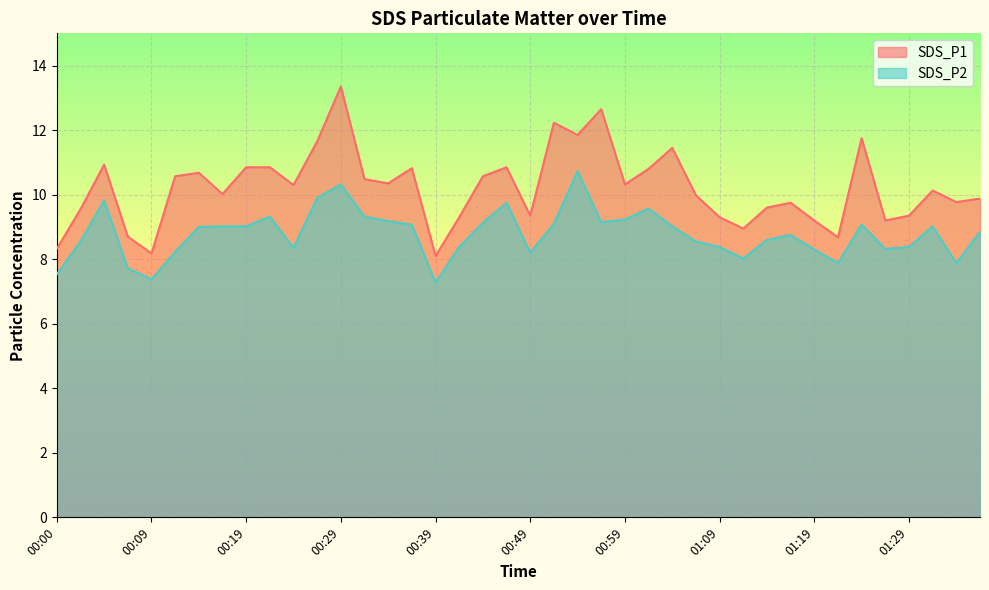

Is the value of SDS_P2 at 01:21 greater than the value of SDS_P1 at 01:07?

No